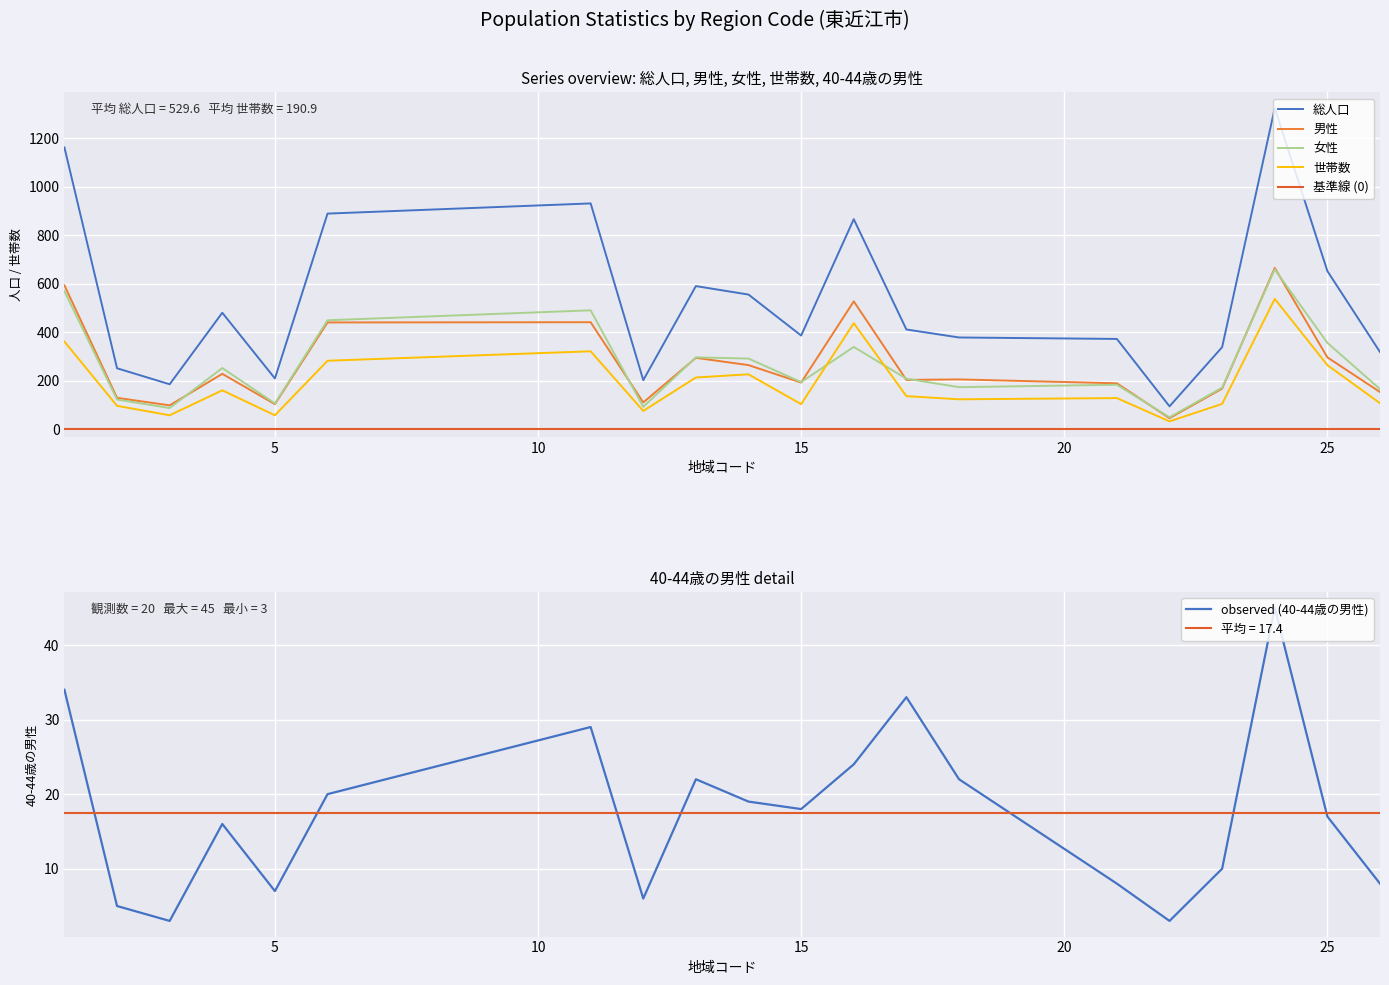

What is the maximum value for 40-44歳の男性?

45